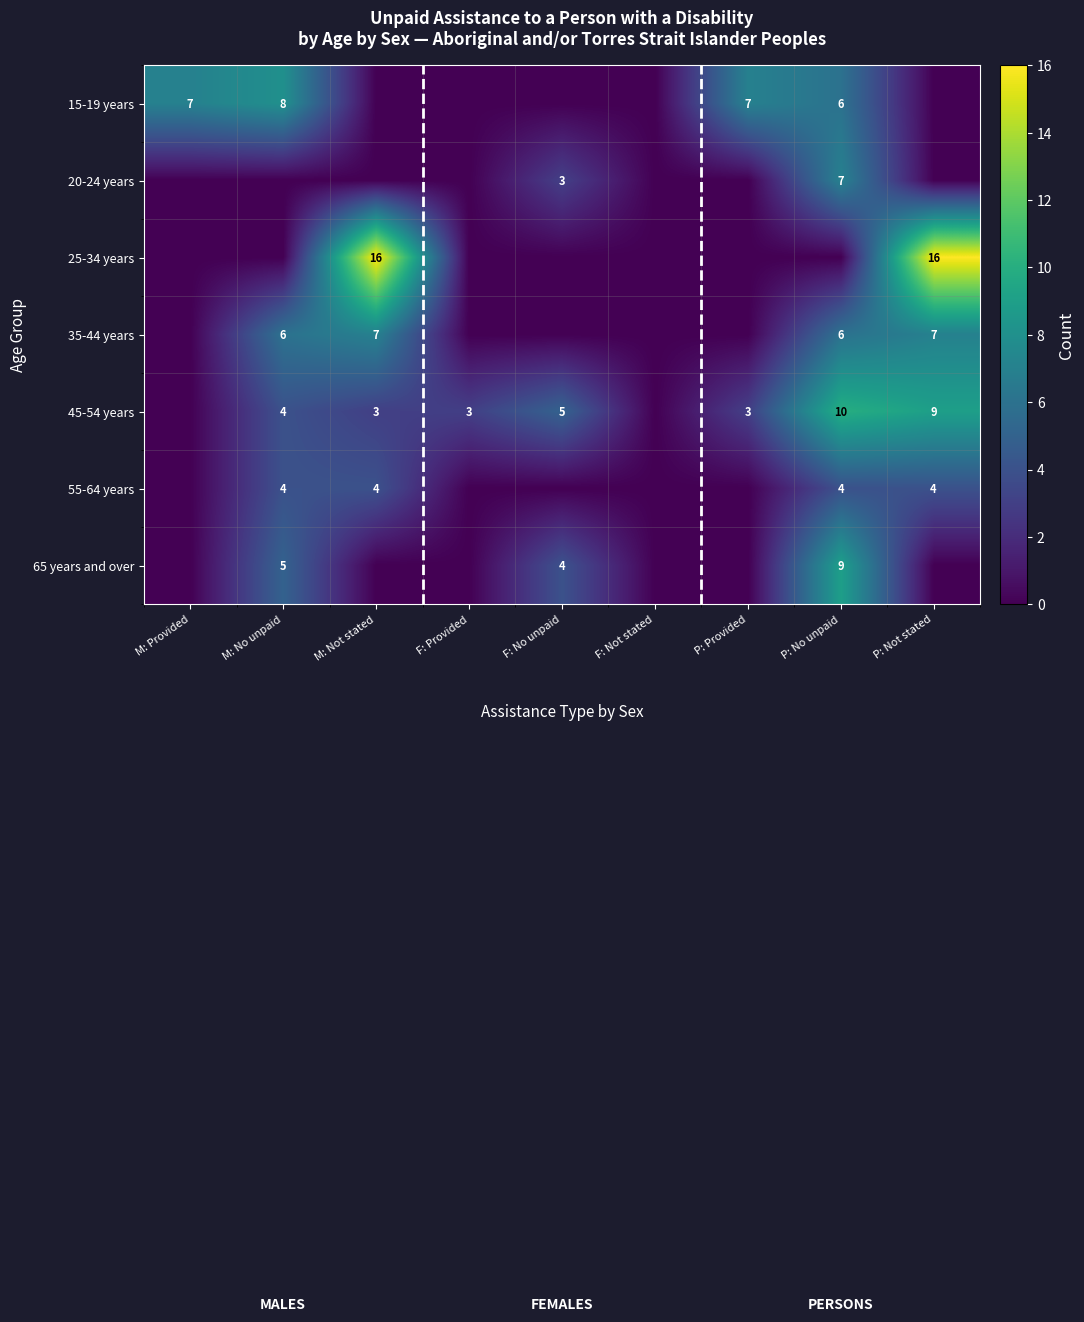

At which category is the sum across all series the highest?

P: No unpaid